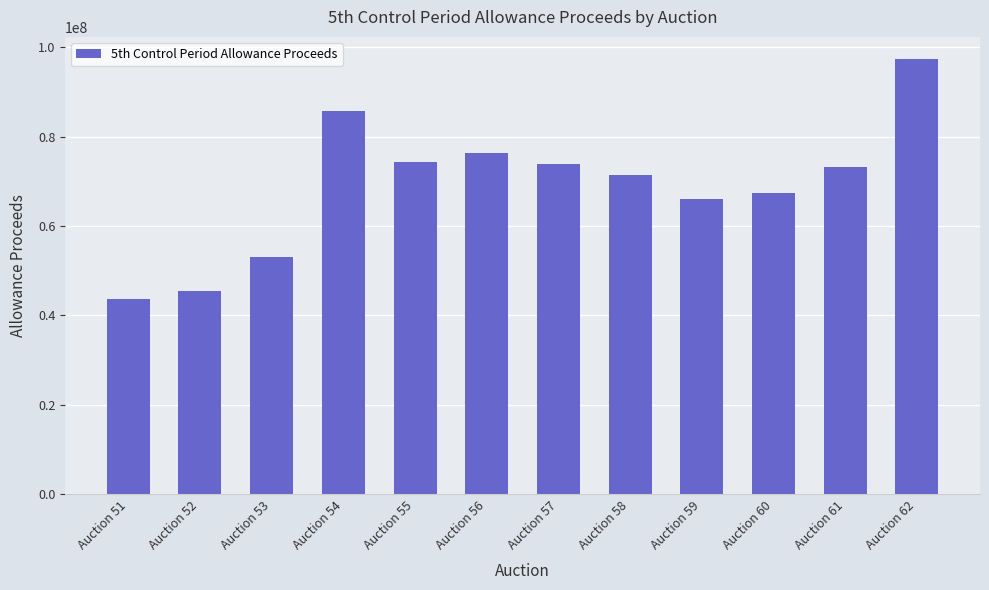

What is the maximum value shown in the chart?

97444075.7